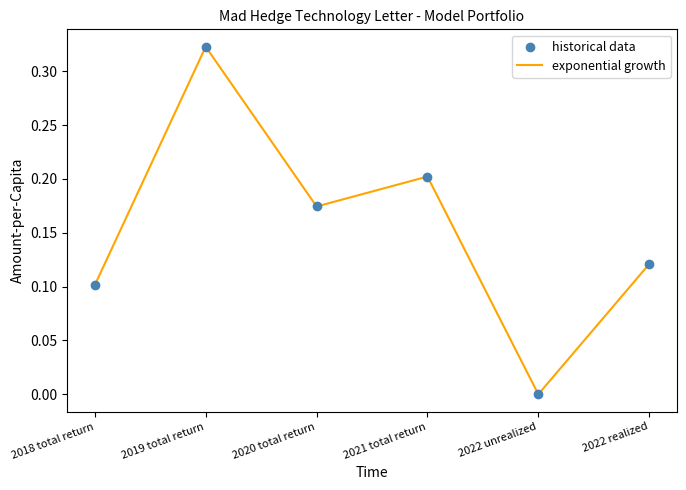

True or false: the data shows 0.3 at 2020 total return.

False